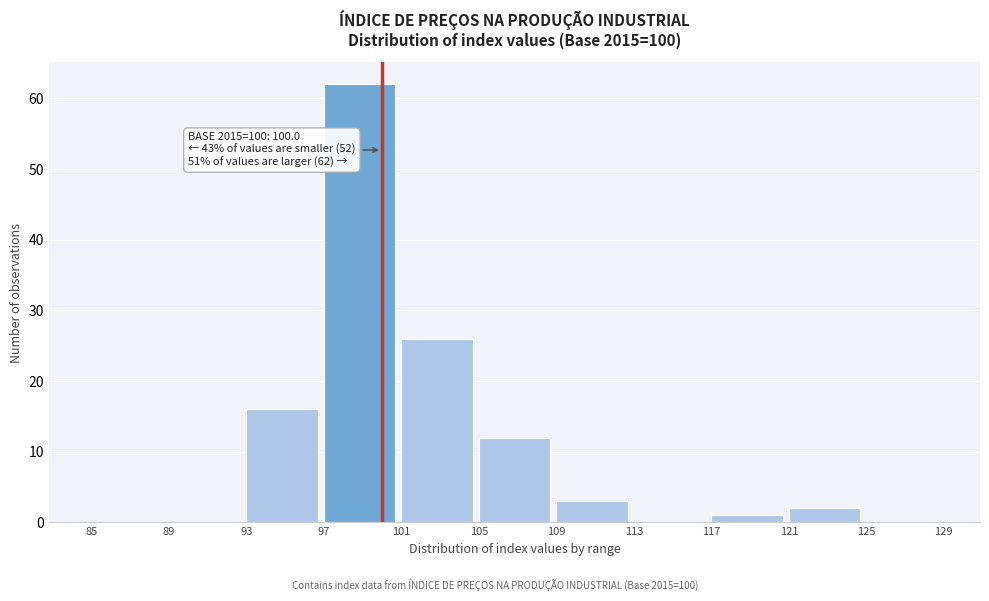

Which range on the x-axis has the tallest bar?

97 to 101